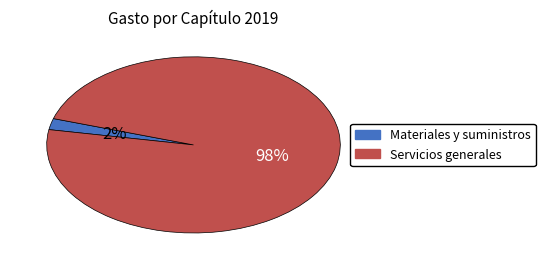

Which slice is the largest?

Servicios generales